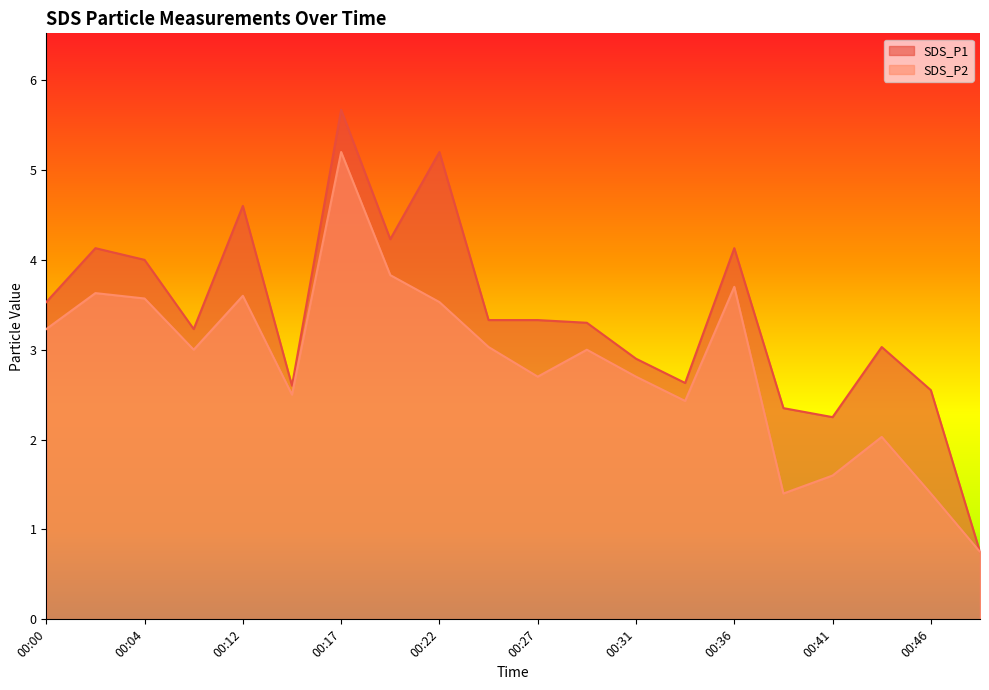

Reading left to right, extract all data points from this chart.

SDS_P1: 00:00=3.5	00:02=4.1	00:04=4.0	00:07=3.2	00:12=4.6	00:14=2.6	00:17=5.7	00:19=4.2	00:22=5.2	00:24=3.3	00:27=3.3	00:29=3.3	00:31=2.9	00:34=2.6	00:36=4.1	00:39=2.4	00:41=2.2	00:44=3.0	00:46=2.5	00:48=0.8
SDS_P2: 00:00=3.2	00:02=3.6	00:04=3.6	00:07=3.0	00:12=3.6	00:14=2.5	00:17=5.2	00:19=3.8	00:22=3.5	00:24=3.0	00:27=2.7	00:29=3.0	00:31=2.7	00:34=2.4	00:36=3.7	00:39=1.4	00:41=1.6	00:44=2.0	00:46=1.4	00:48=0.8